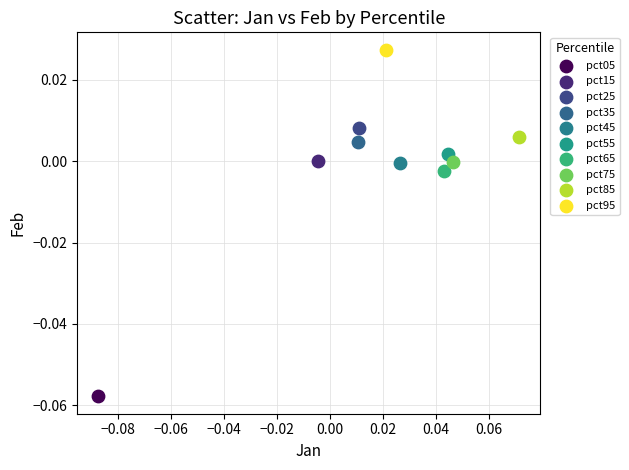

What are all the series names shown in the legend?

pct05, pct15, pct25, pct35, pct45, pct55, pct65, pct75, pct85, pct95